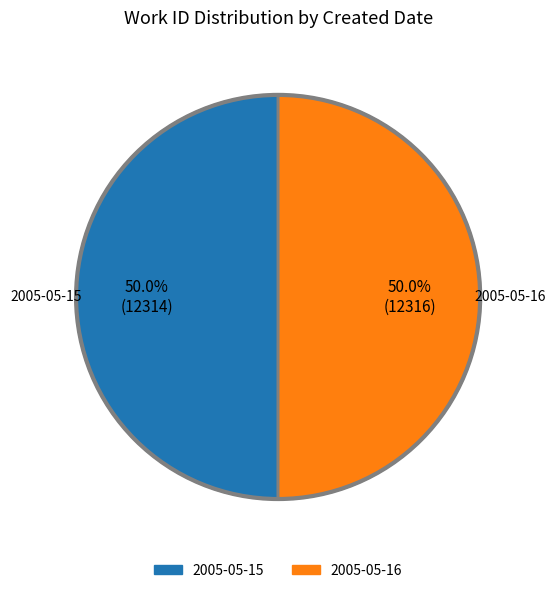

Count the number of slices in the pie.

2